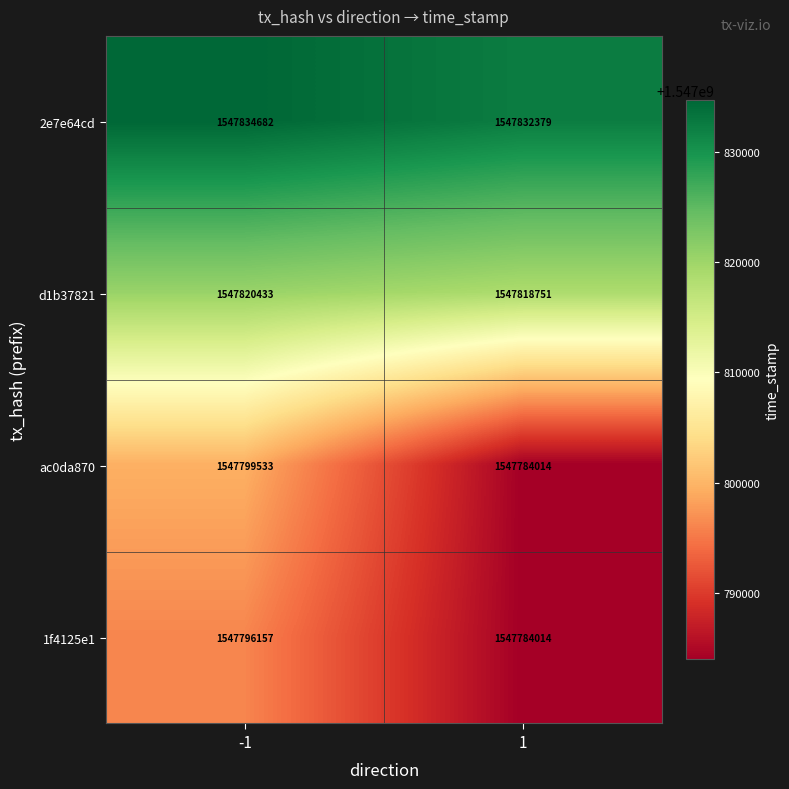

How many series are shown in this chart?

4